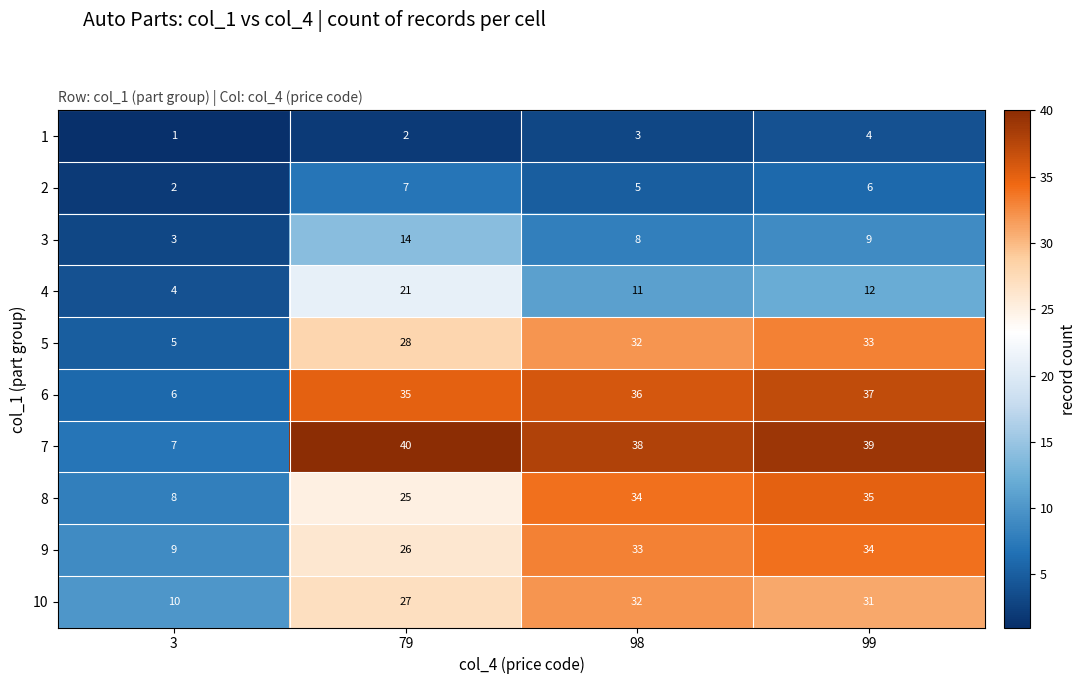

True or false: 8 has a value of 56 at 98.

False